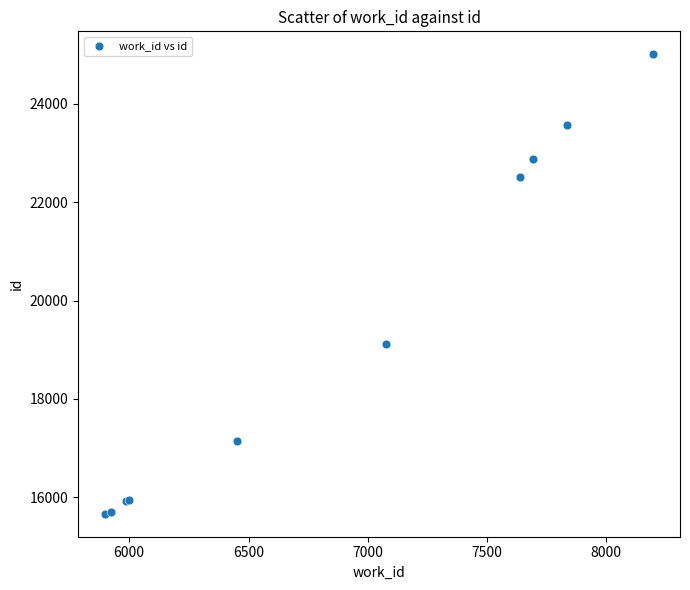

What Y value in the scatter plot is closest to 20337?

19112